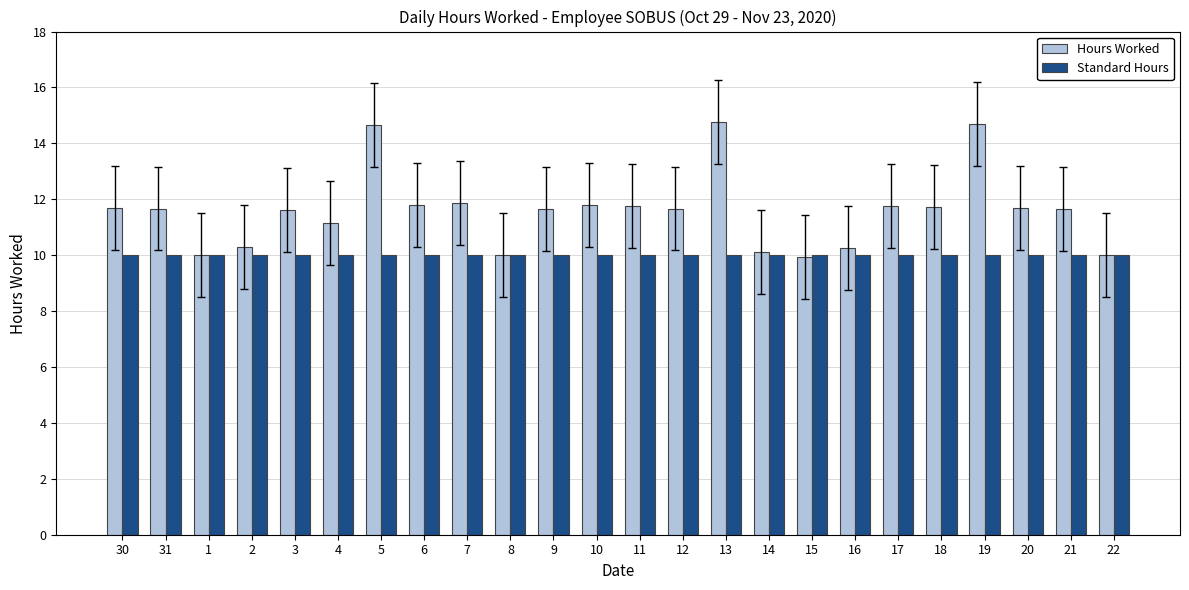

Rank the series by their average value, from highest to lowest.

Hours Worked, Standard Hours